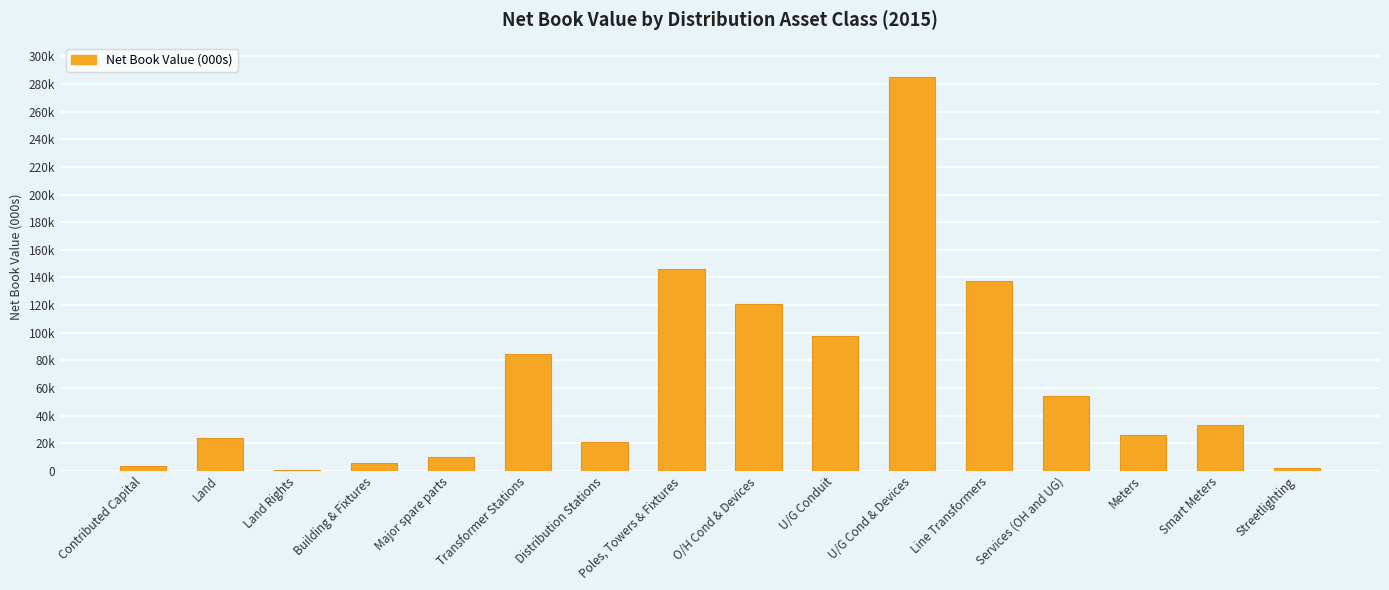

The value at U/G Conduit is 34466. True or false?

False